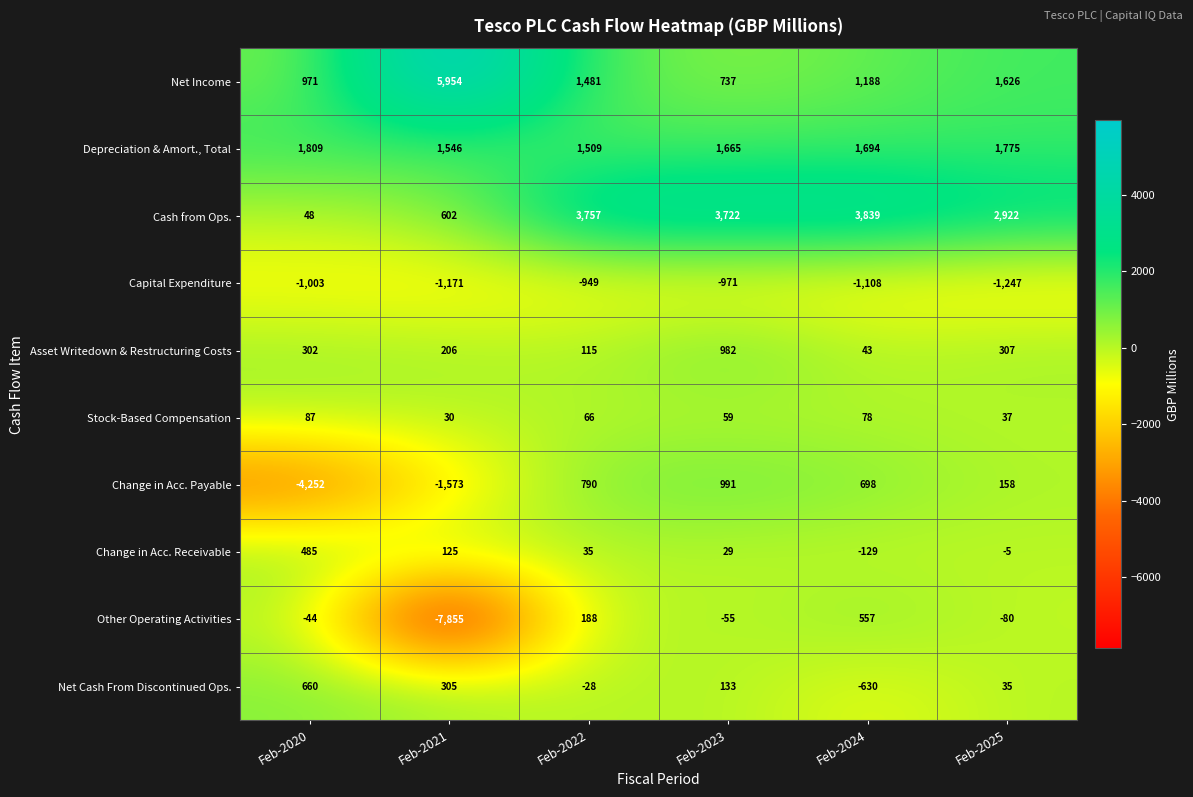

Rank the series at Feb-2025 from lowest to highest value.

Capital Expenditure, Other Operating Activities, Change in Acc. Receivable, Net Cash From Discontinued Ops., Stock-Based Compensation, Change in Acc. Payable, Asset Writedown & Restructuring Costs, Net Income, Depreciation & Amort., Total, Cash from Ops.